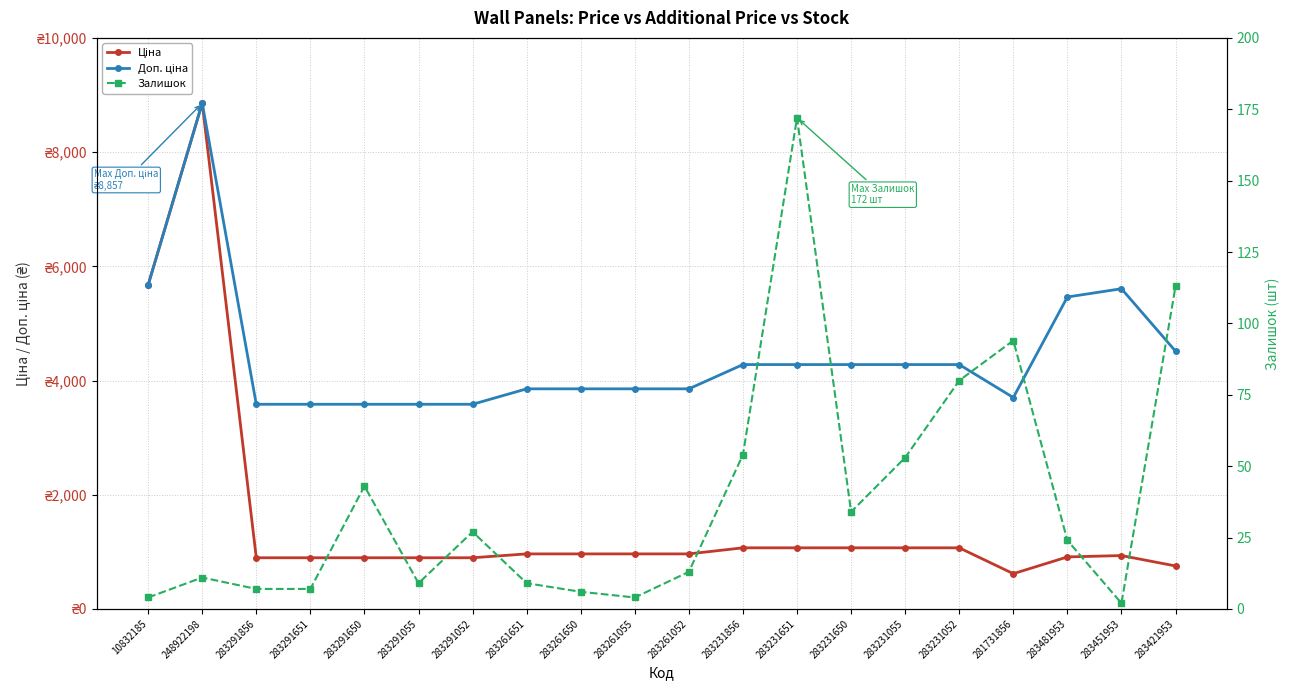

Reading left to right, what are all the values shown in this chart?

Ціна: 5673.8	8856.7	895.9	895.9	895.9	895.9	895.9	963.5	963.5	963.5	963.5	1069.8	1069.8	1069.8	1069.8	1069.8	617.0	910.4	934.5	752.2
Доп. ціна: 5673.8	8856.7	3583.6	3583.6	3583.6	3583.6	3583.6	3854.0	3854.0	3854.0	3854.0	4279.1	4279.1	4279.1	4279.1	4279.1	3701.9	5462.3	5607.2	4513.3
Залишок: 4.0	11.0	7.0	7.0	43.0	9.0	27.0	9.0	6.0	4.0	13.0	54.0	172.0	34.0	53.0	80.0	94.0	24.0	2.0	113.0